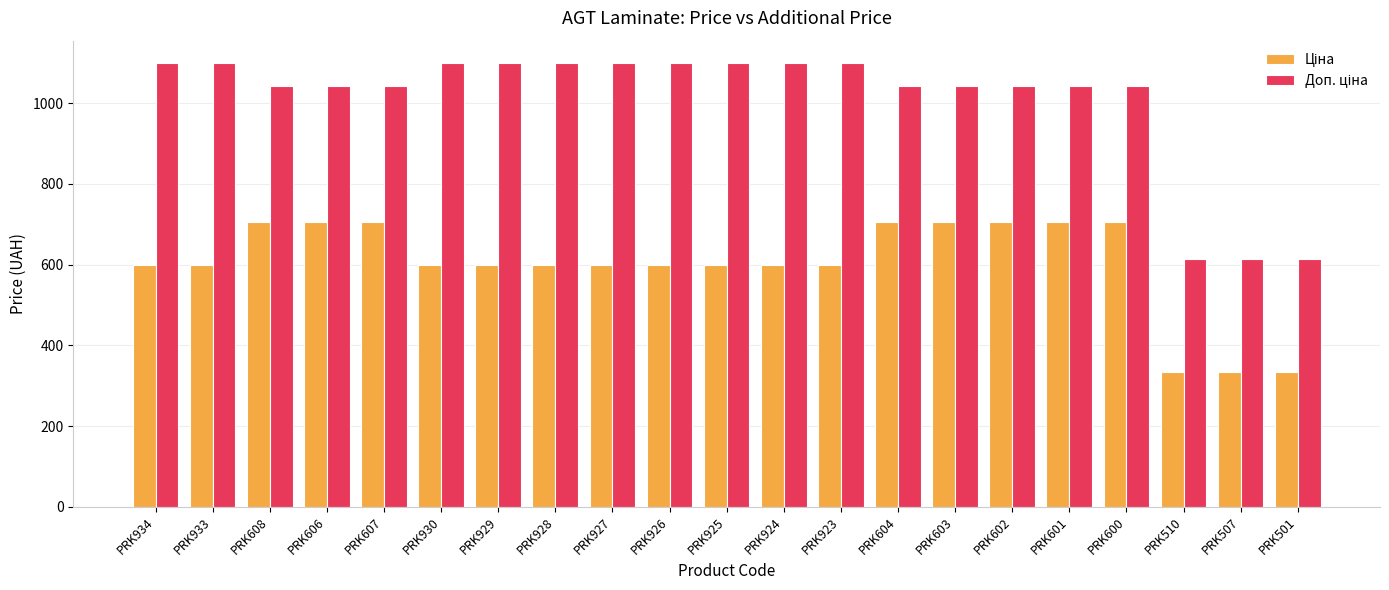

What is the minimum value shown in the chart?

334.4